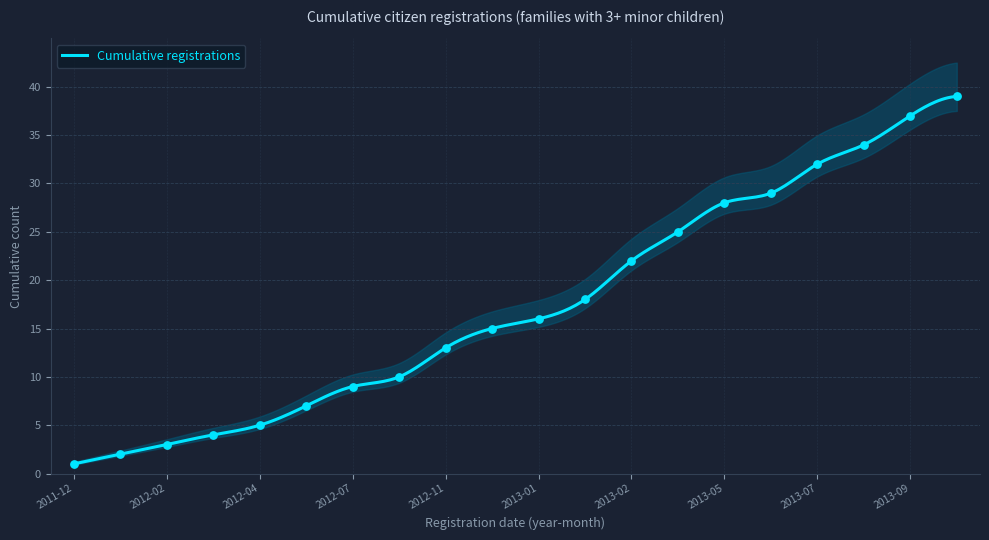

Which has a higher value, 2012-08 or 2013-05?

2013-05